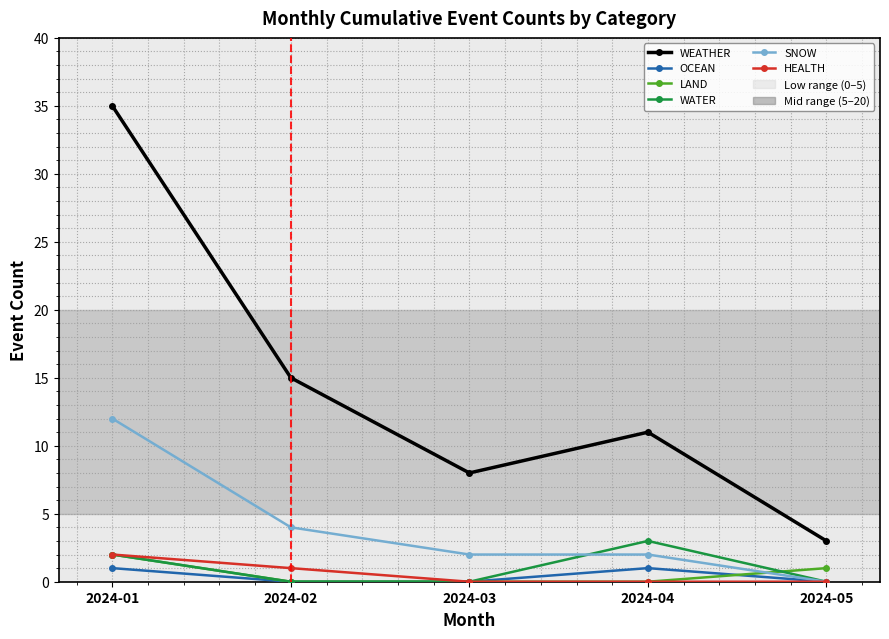

The WEATHER series shows 11 at 2024-04. True or false?

True